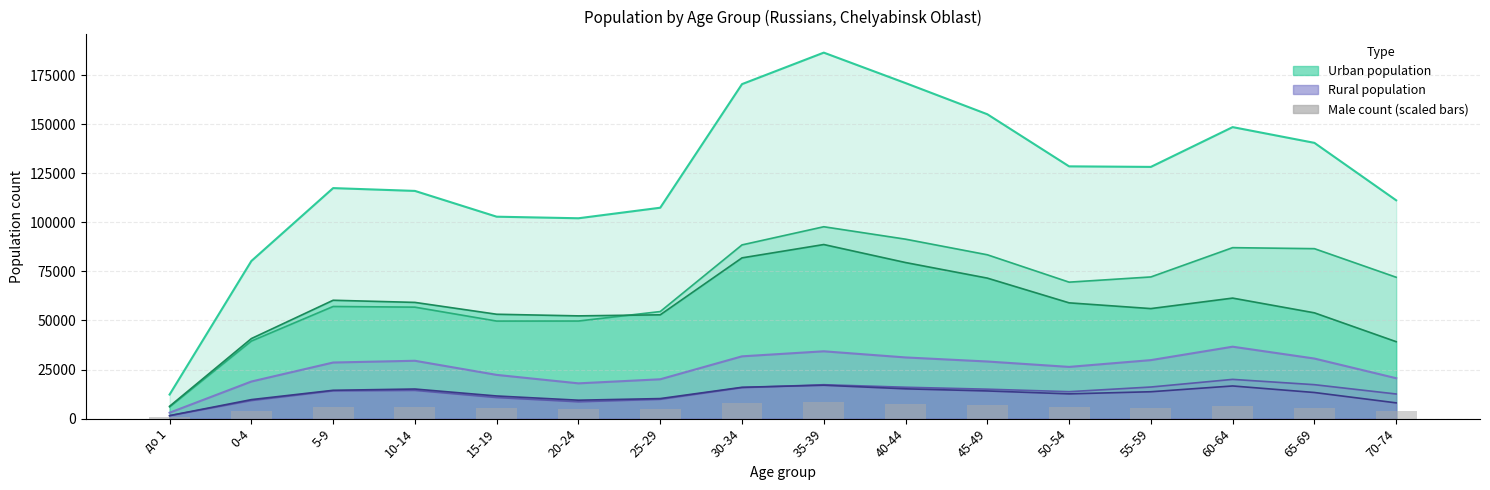

List the labels in order of value, smallest first.

до 1, 70-74, 0-4, 20-24, 25-29, 15-19, 65-69, 55-59, 50-54, 10-14, 5-9, 60-64, 45-49, 40-44, 30-34, 35-39